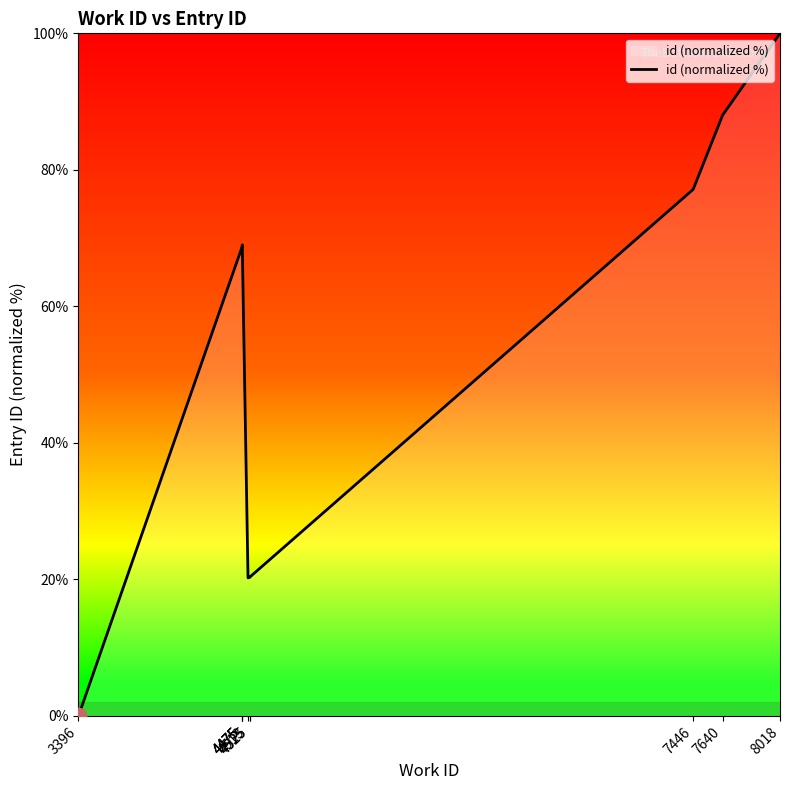

Reading left to right, list all the values displayed in this chart.

0.0	68.8	68.8	69.0	20.2	20.3	20.3	77.1	88.0	100.0